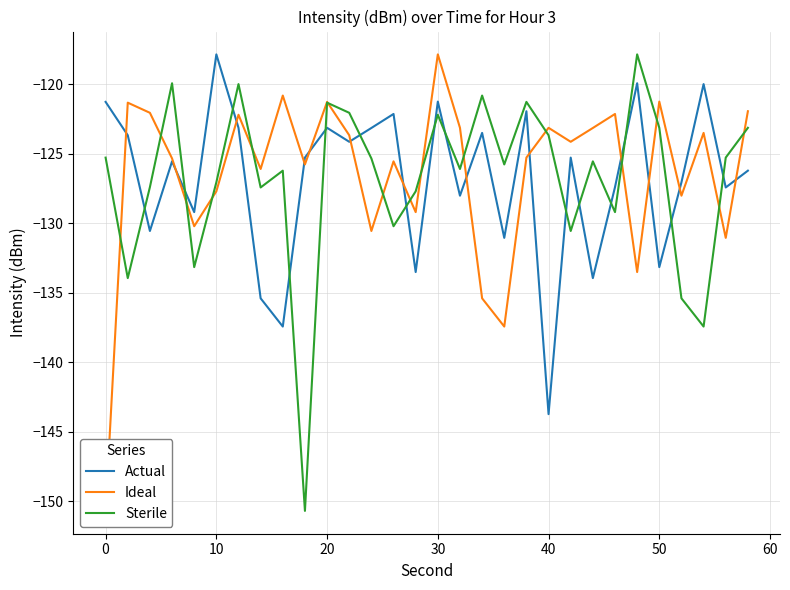

At which label does Actual reach its minimum?

40